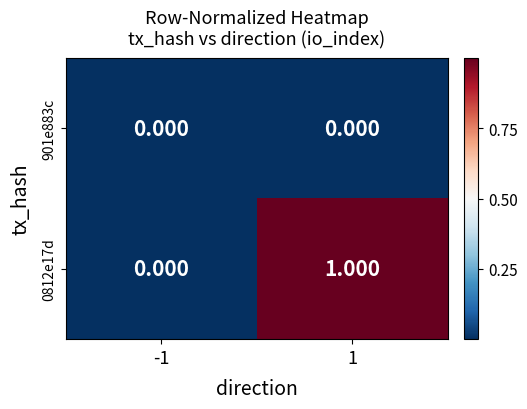

At which category is the sum across all series the highest?

1